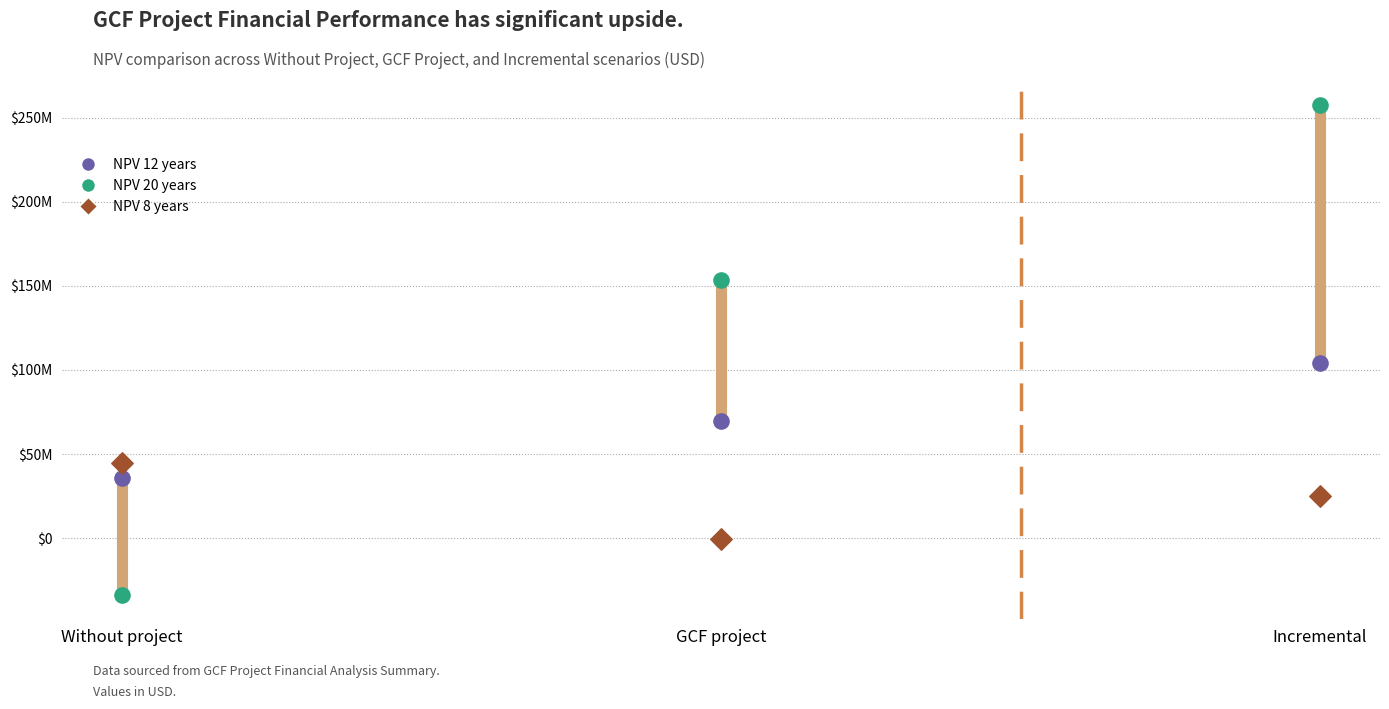

Which series contains the lowest Y value?

NPV 20 years